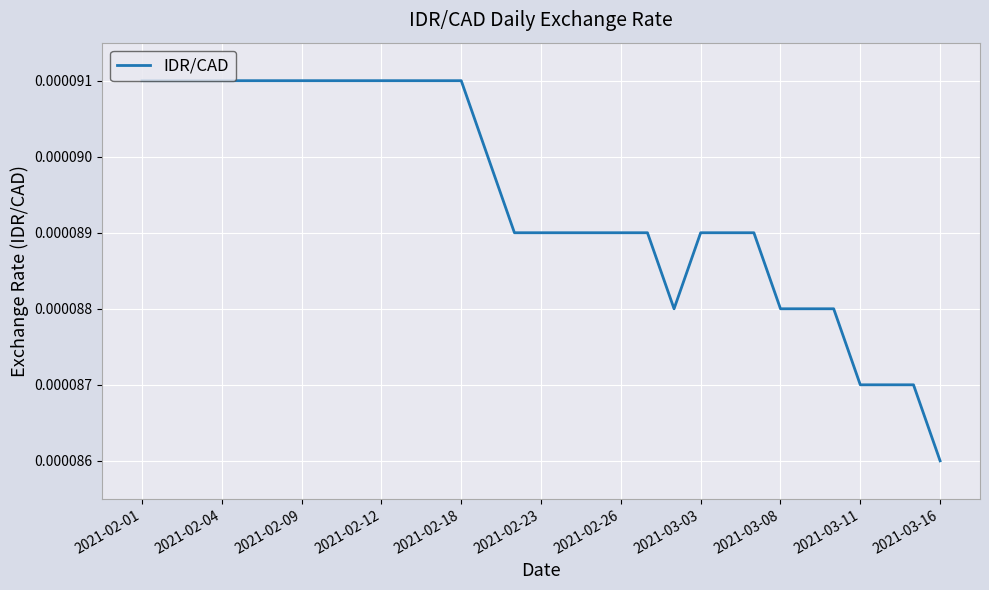

Where is the data nearest to the value 0?

2021-03-16